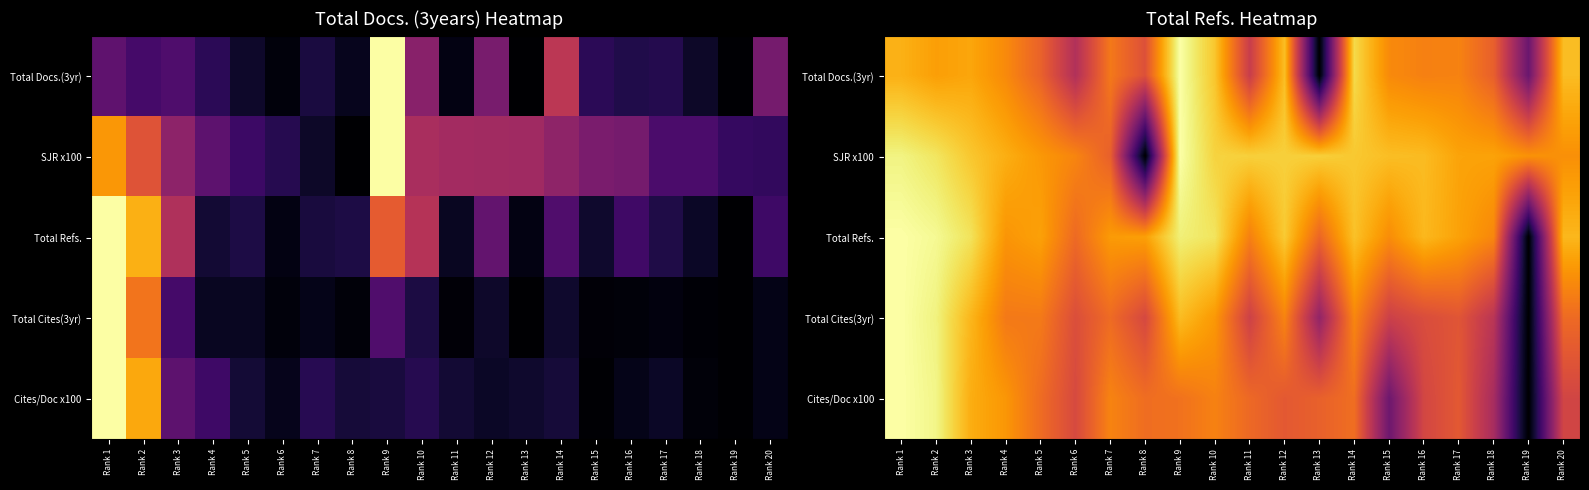

What is the approximate value of Total Docs.(3yr) at Rank 8?

0.6